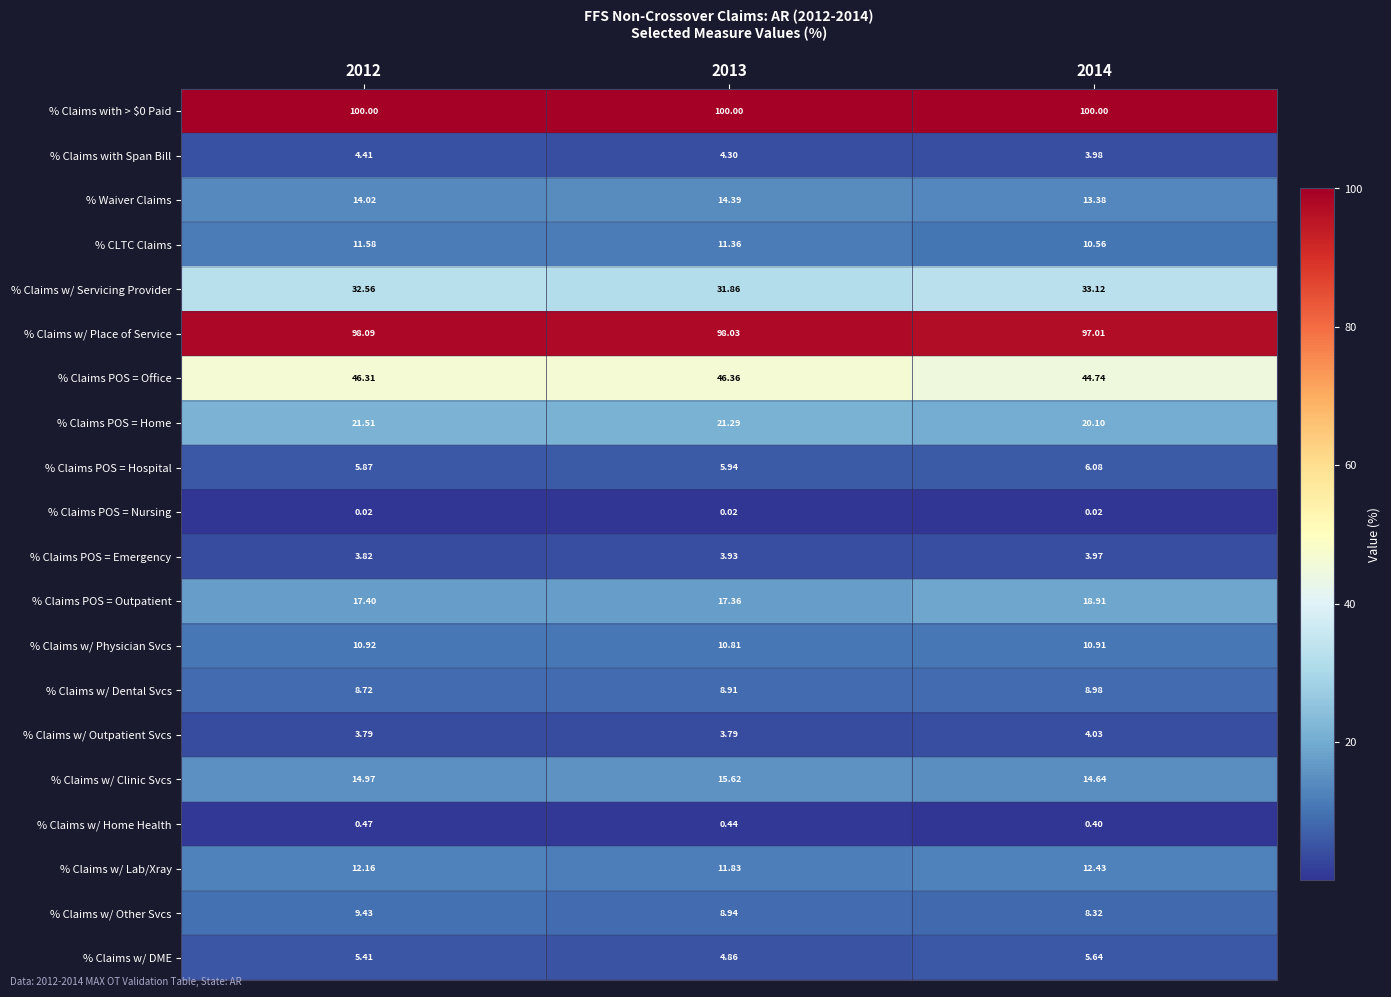

What is the total value across all series at 2012?

421.5